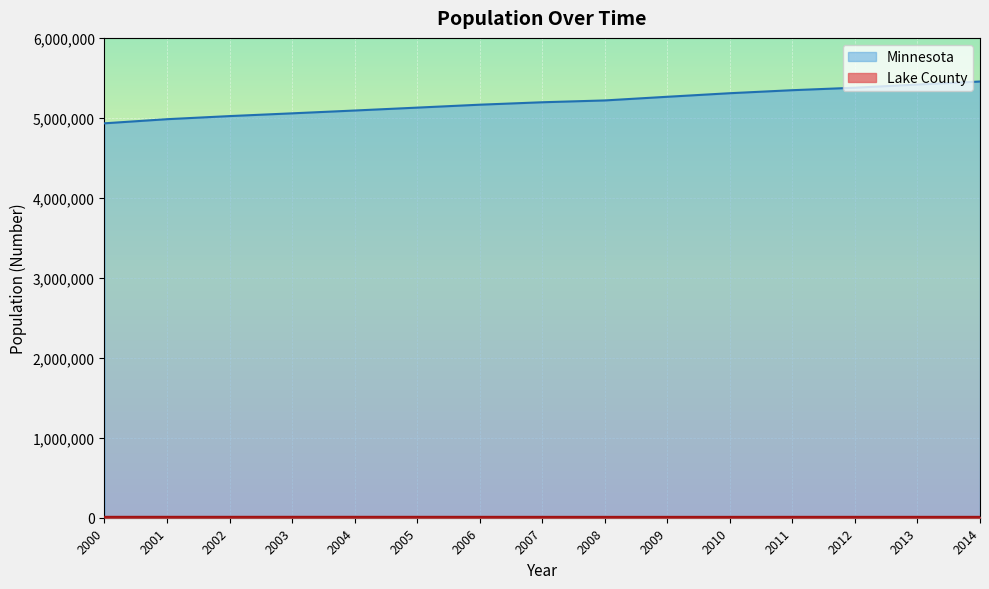

True or false: Lake County and Minnesota cross at least once.

False